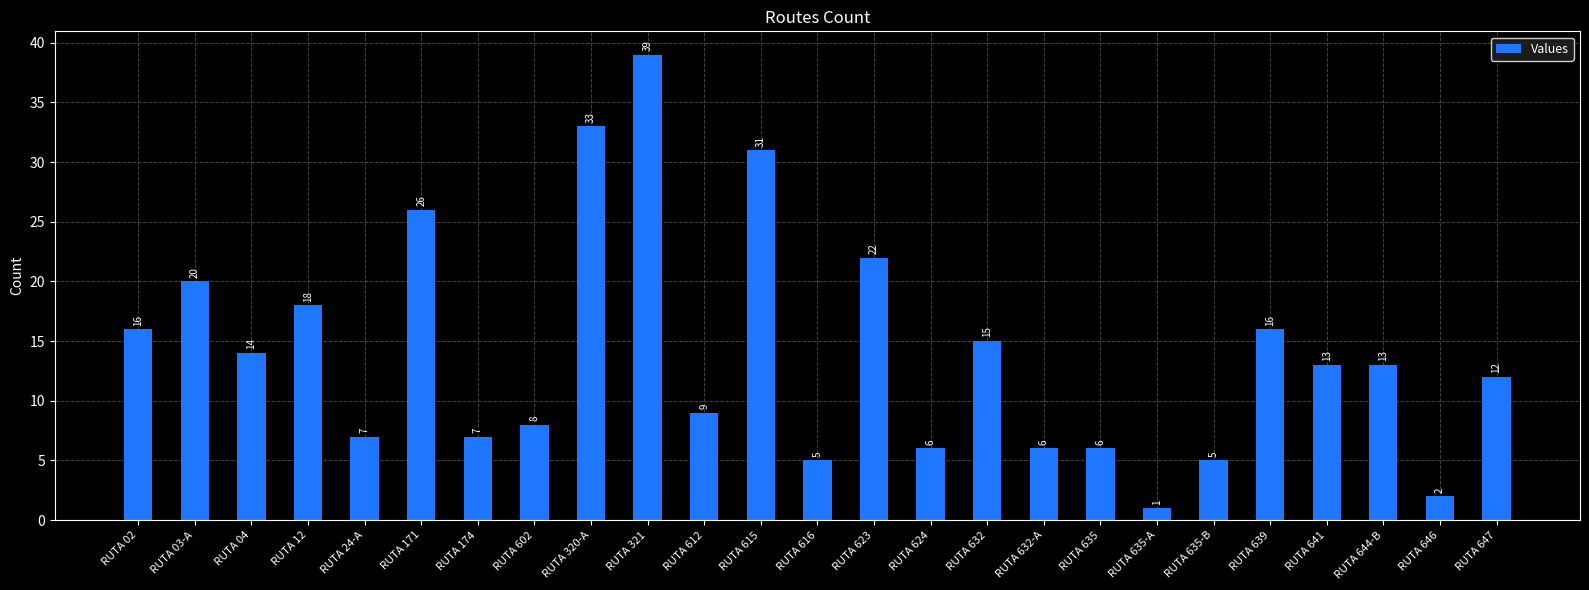

Reading left to right, extract all data points from this chart.

RUTA 02=16	RUTA 03-A=20	RUTA 04=14	RUTA 12=18	RUTA 24-A=7	RUTA 171=26	RUTA 174=7	RUTA 602=8	RUTA 320-A=33	RUTA 321=39	RUTA 612=9	RUTA 615=31	RUTA 616=5	RUTA 623=22	RUTA 624=6	RUTA 632=15	RUTA 632-A=6	RUTA 635=6	RUTA 635-A=1	RUTA 635-B=5	RUTA 639=16	RUTA 641=13	RUTA 644-B=13	RUTA 646=2	RUTA 647=12